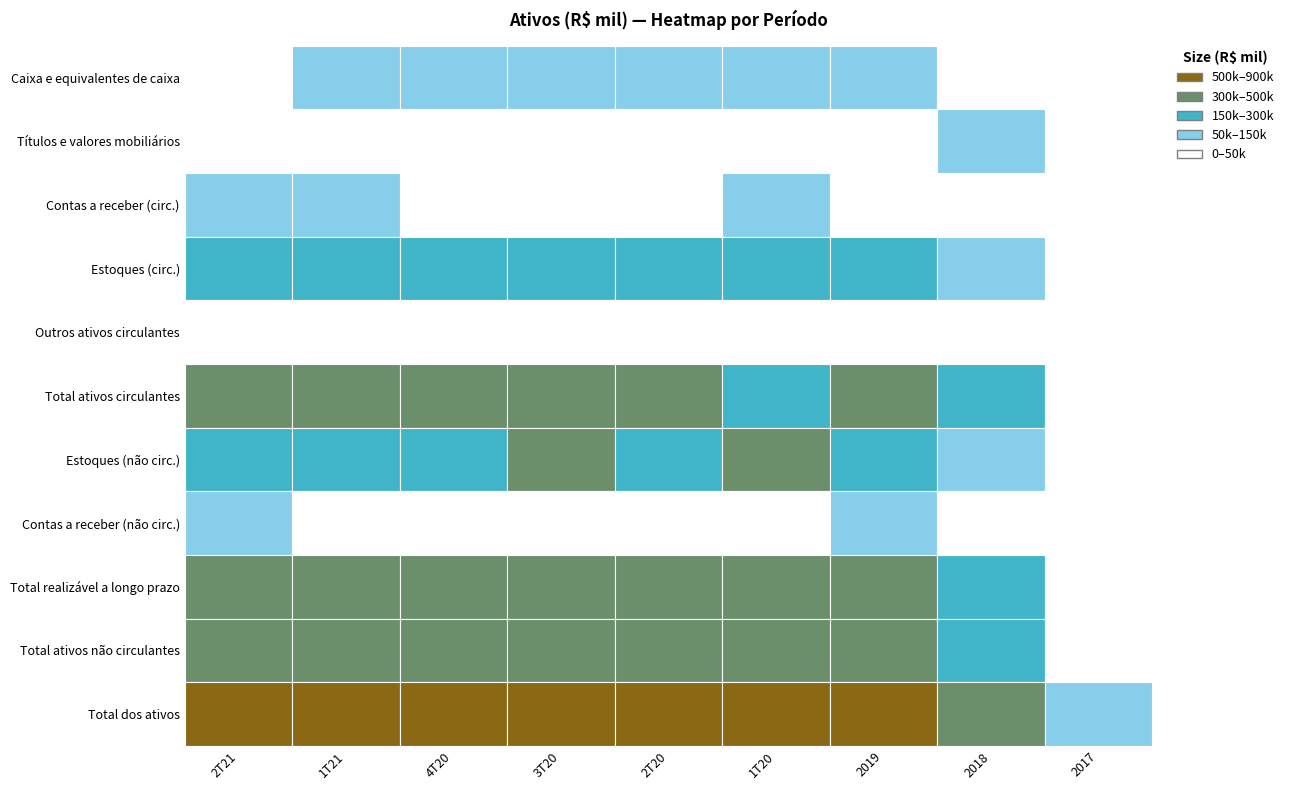

Which series changed the most between 1 and 5?

Total ativos circulantes